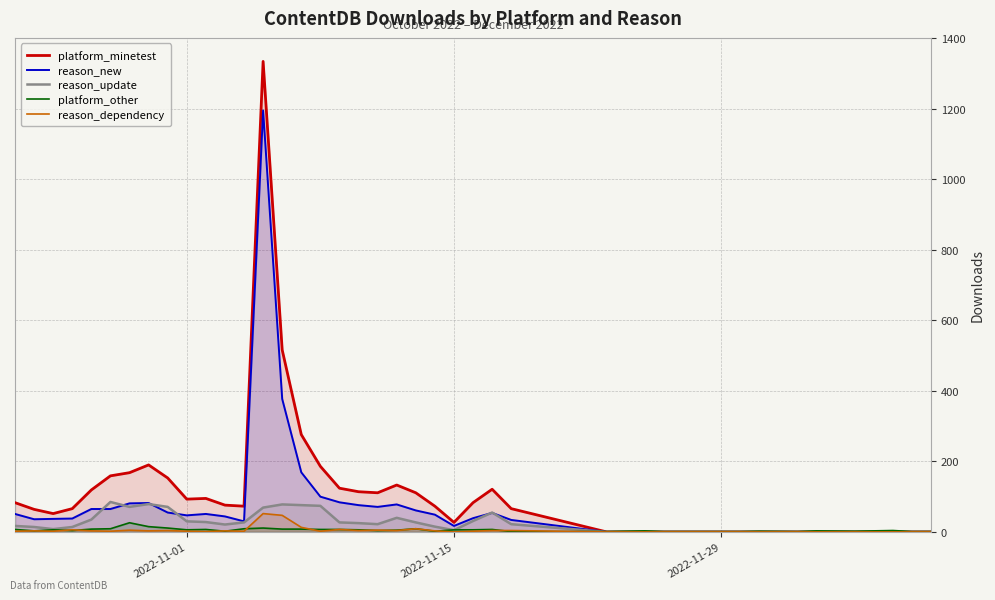

What is the maximum value shown in the chart?

1334